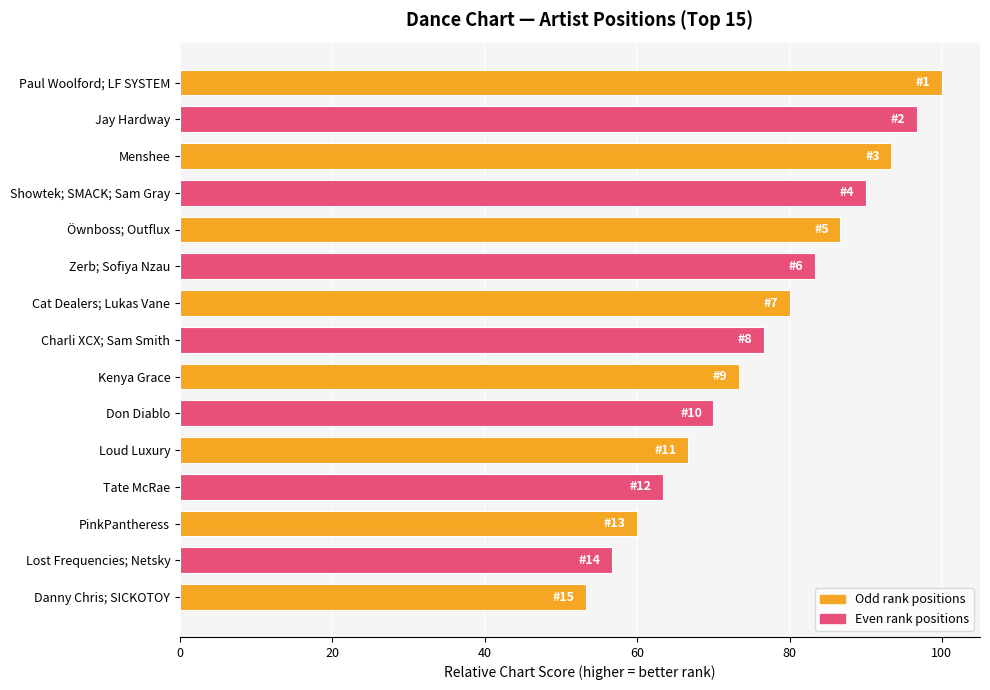

What is the change in value from Showtek; SMACK; Sam Gray to Don Diablo?

-20.0